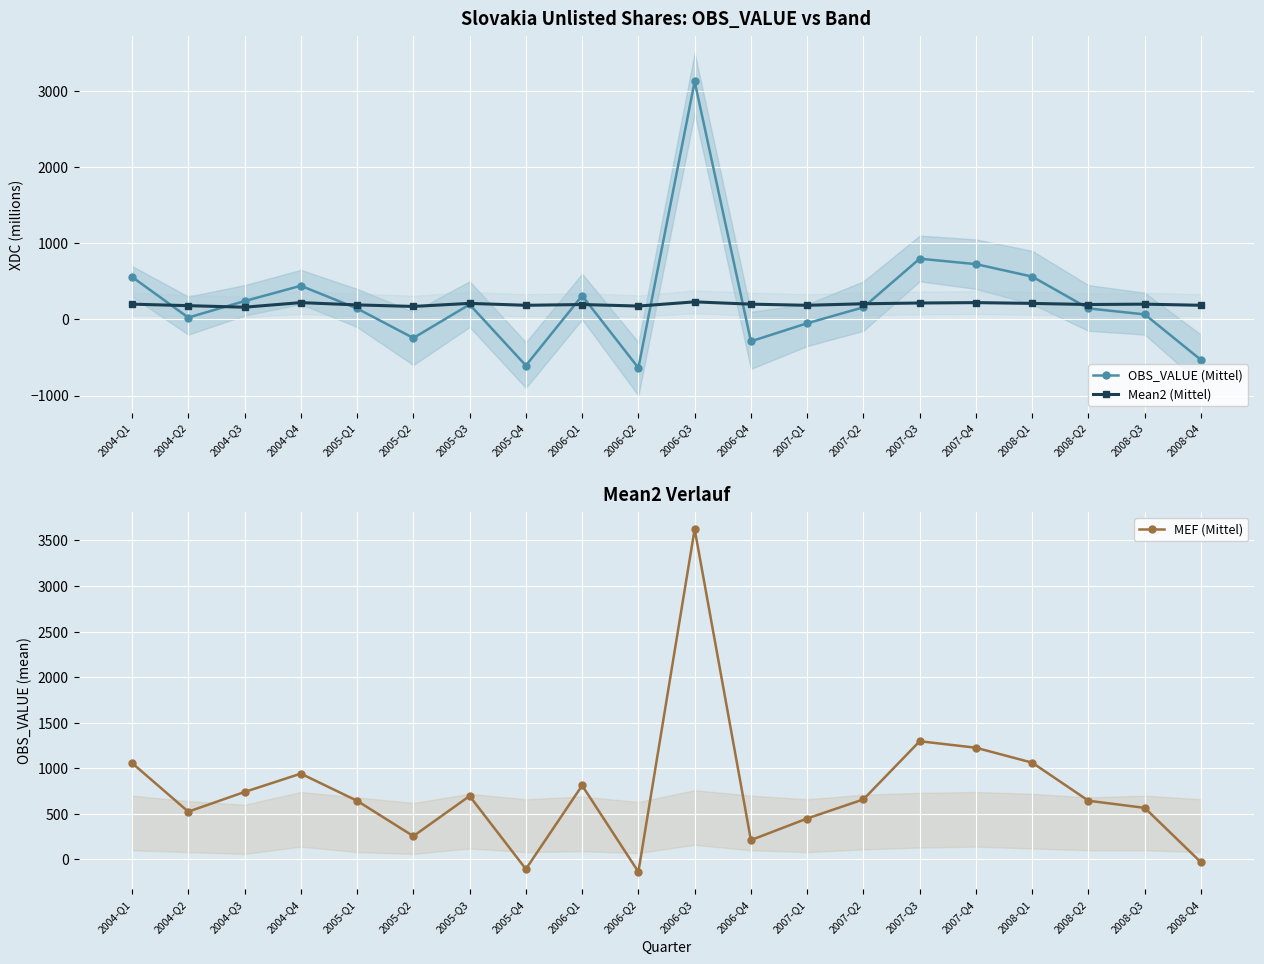

Rank the series by their maximum value, from lowest to highest.

Mean2 (Mittel), OBS_VALUE (Mittel), MEF (Mittel)